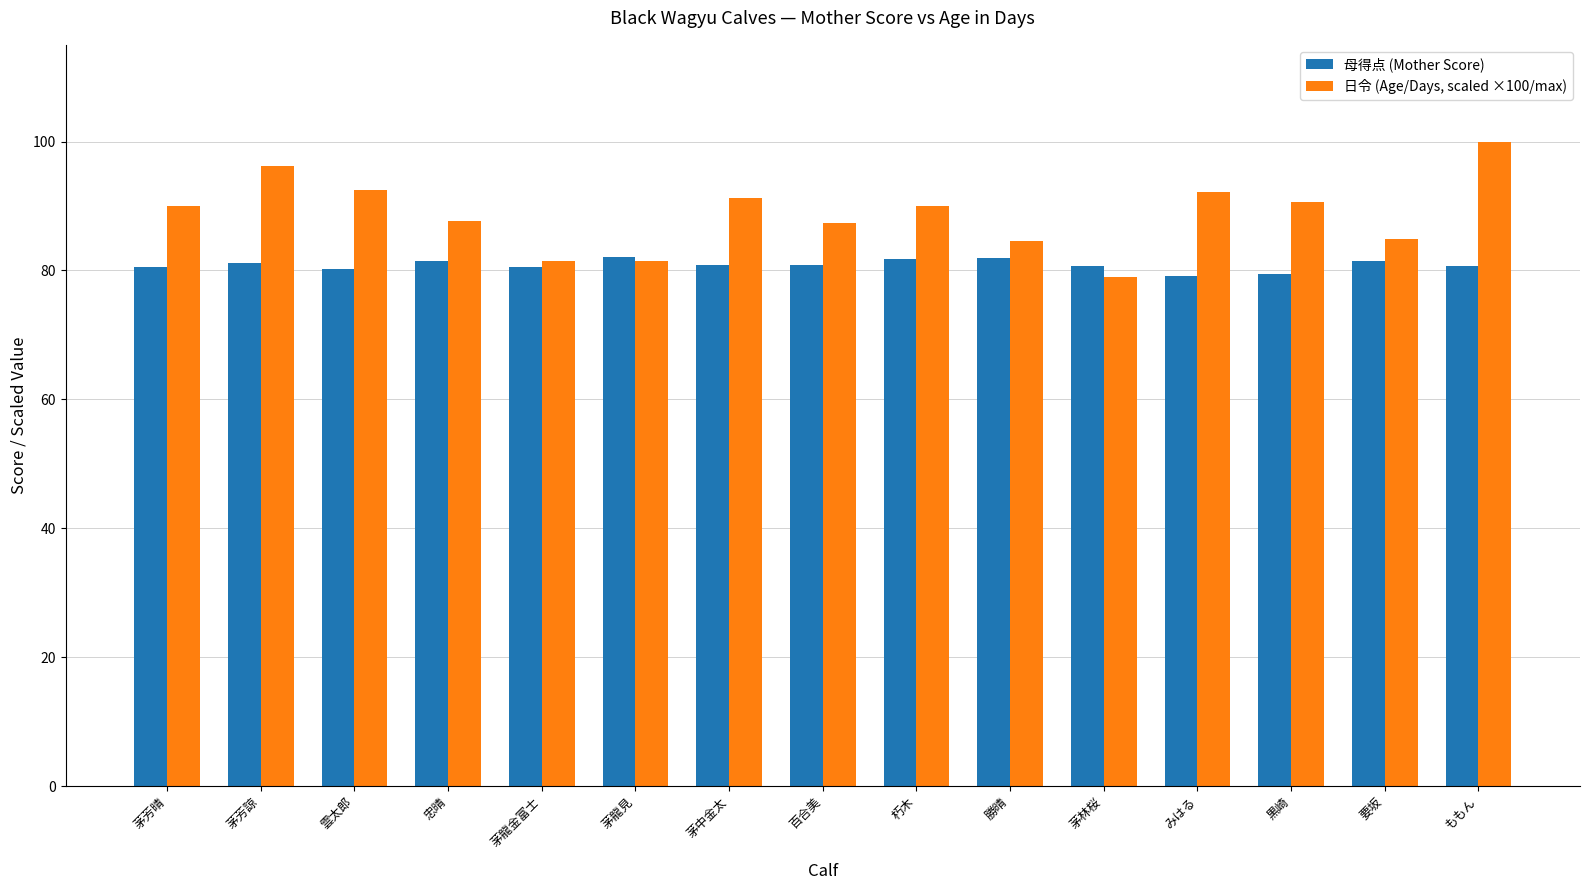

What is the difference between the second highest and second lowest values in the 母得点 (Mother Score) series?

2.6